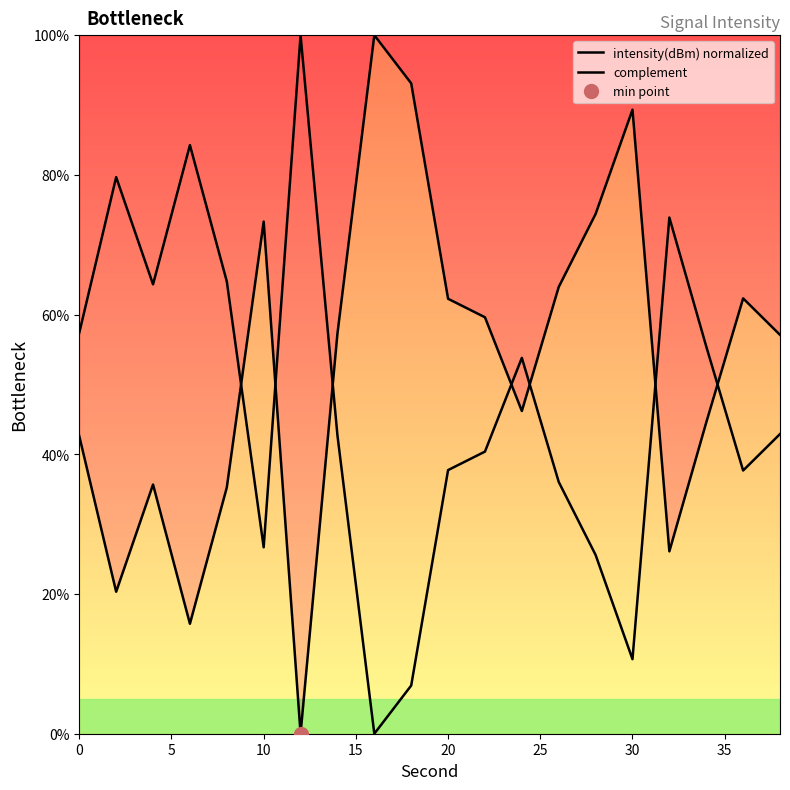

Which series ends up on top after the final intersection of intensity(dBm) normalized and complement?

intensity(dBm) normalized